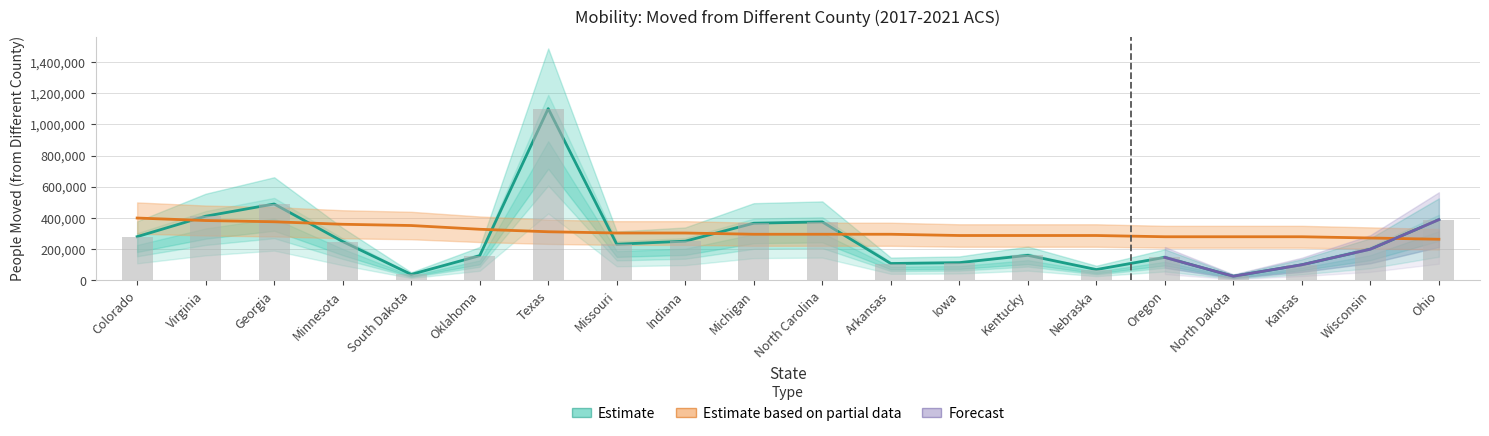

Which label corresponds to the smallest value in the chart?

North Dakota